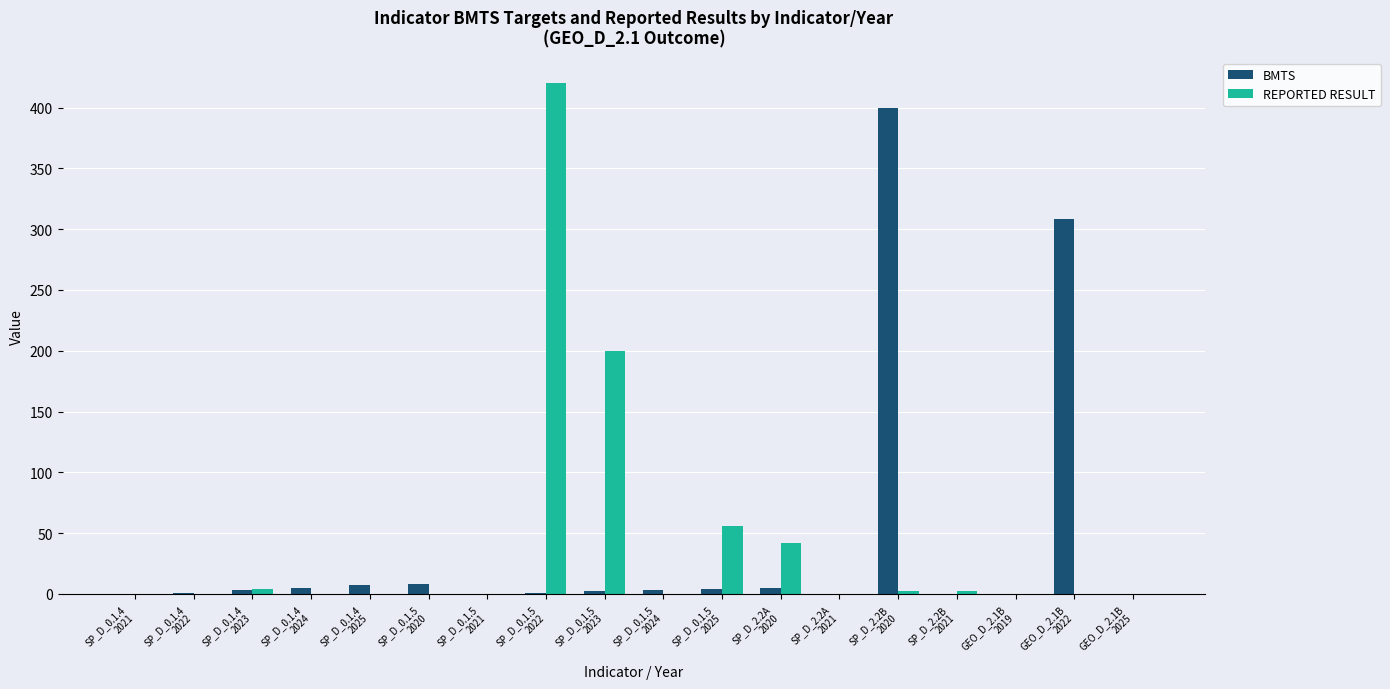

What is the sum of the REPORTED RESULT values at SP_D_2.2A
2020 and SP_D_0.1.4
2022?

42